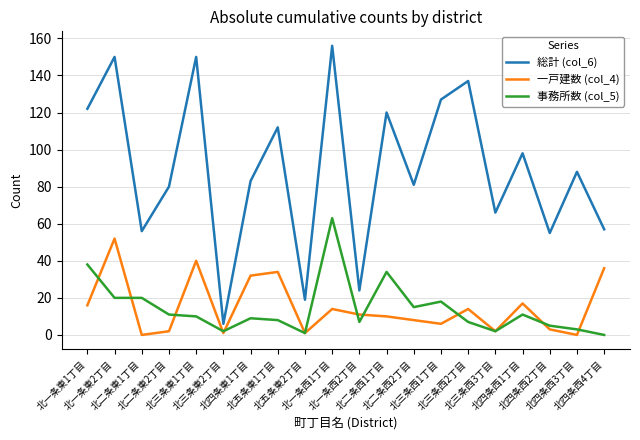

Which series has the largest total across all categories?

総計 (col_6)